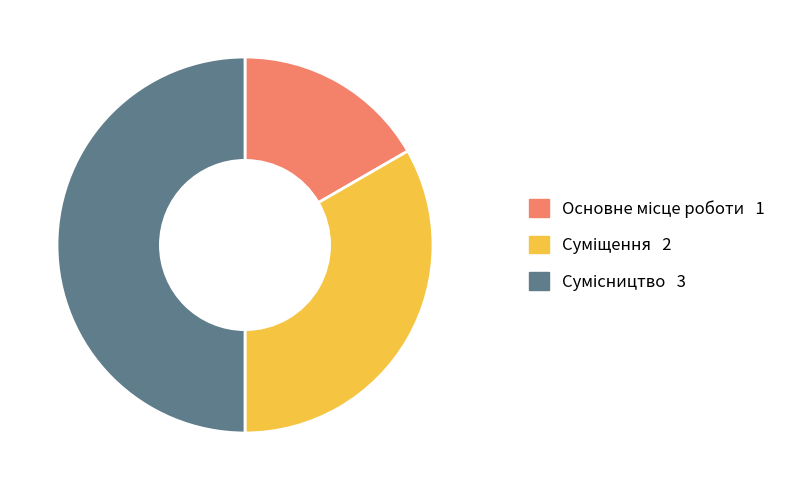

How many segments does this pie chart have?

3